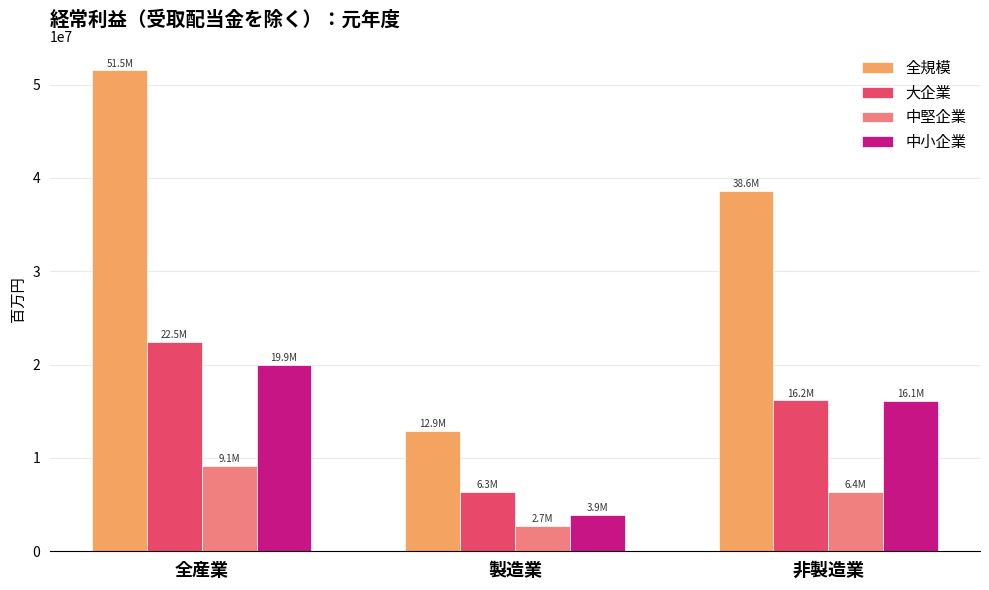

Between 製造業 and 非製造業, which series saw the biggest shift?

全規模